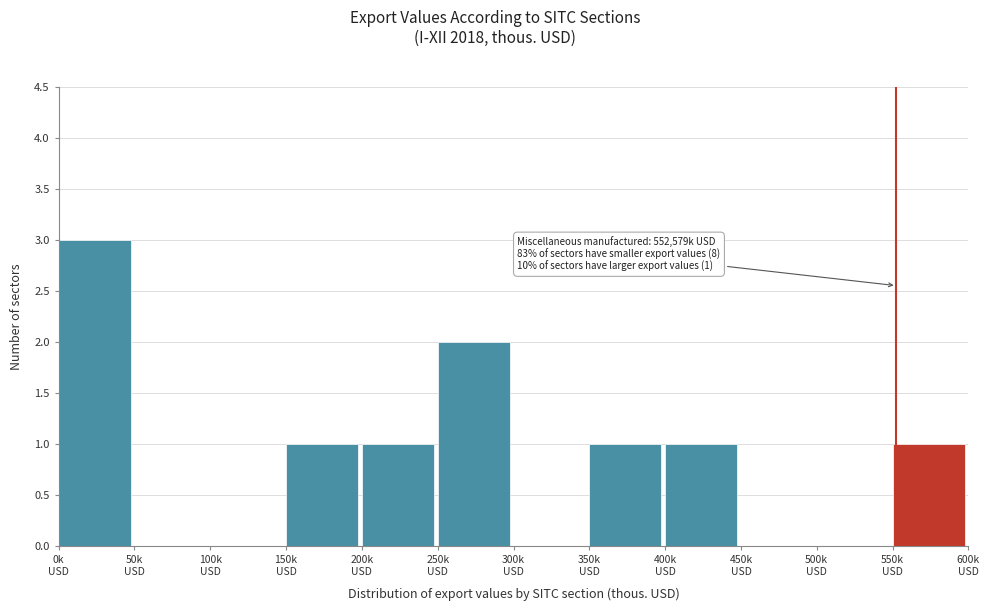

What is the sum of all values?

10